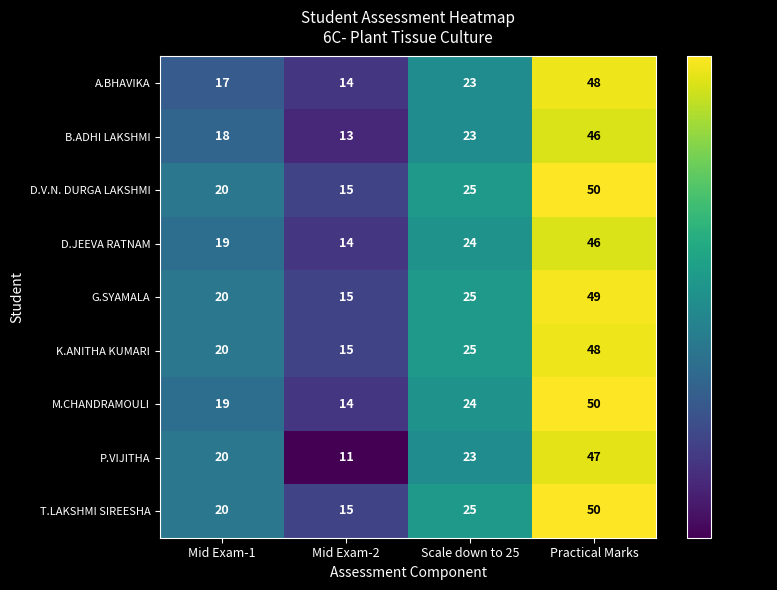

Is the value of K.ANITHA KUMARI at Scale down to 25 greater than the value of T.LAKSHMI SIREESHA at Mid Exam-2?

Yes